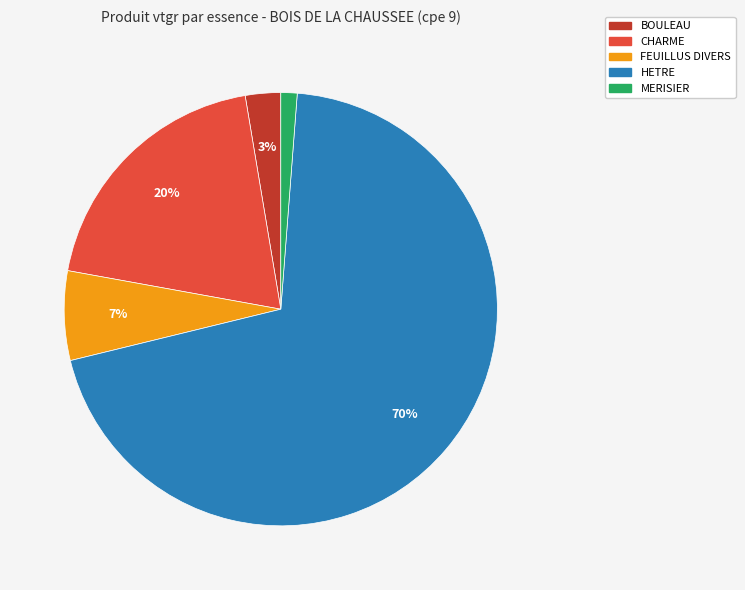

Is there any slice that represents more than half of the pie?

Yes